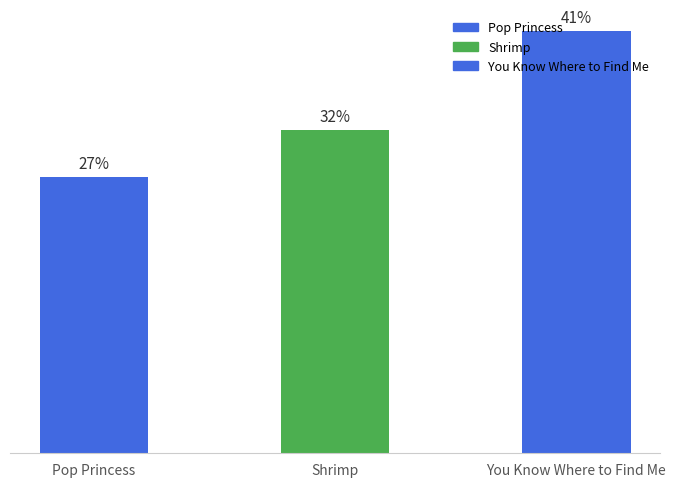

List the labels in order of value, smallest first.

Pop Princess, Shrimp, You Know Where to Find Me